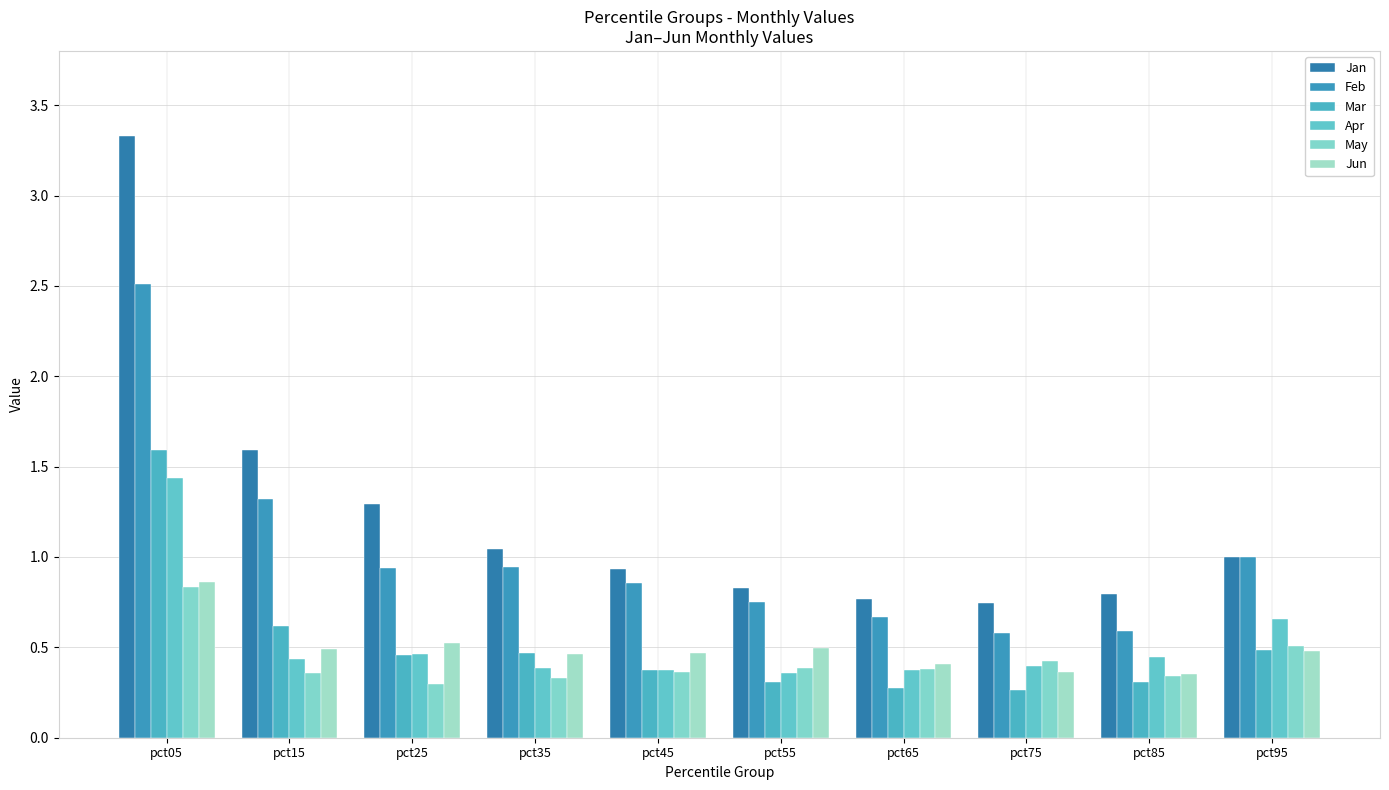

Are the bars grouped side by side (vs. stacked)?

Yes